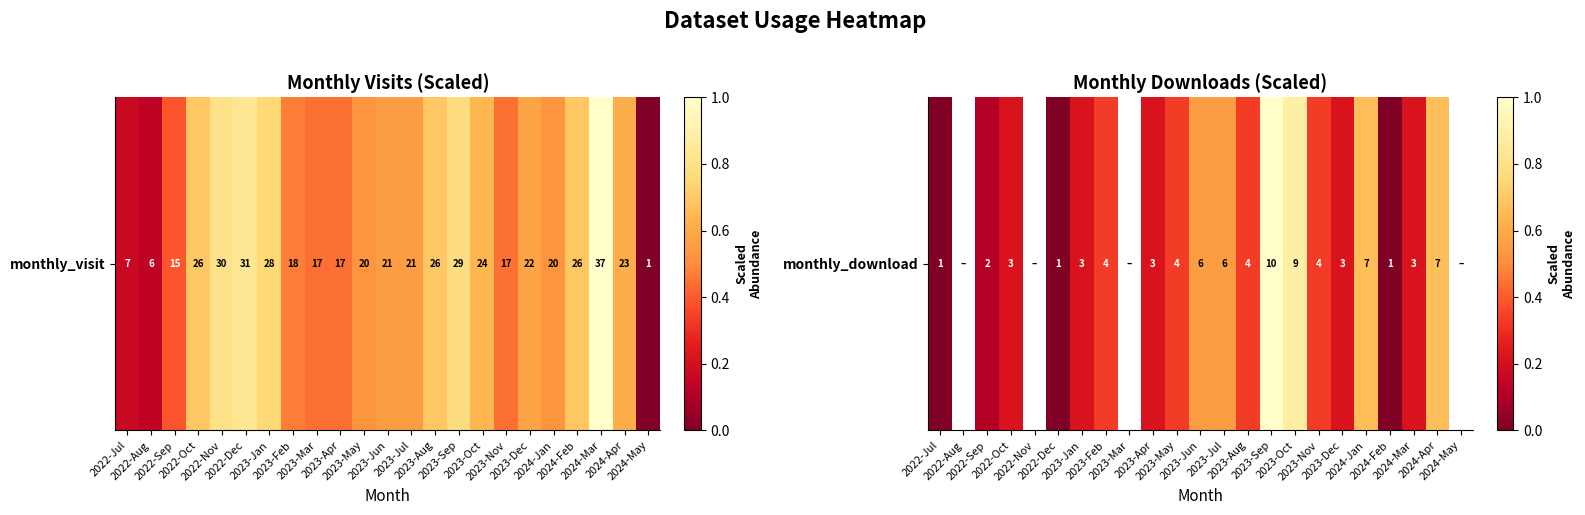

The chart shows a value of 0.2 at 2023-Dec. True or false?

True